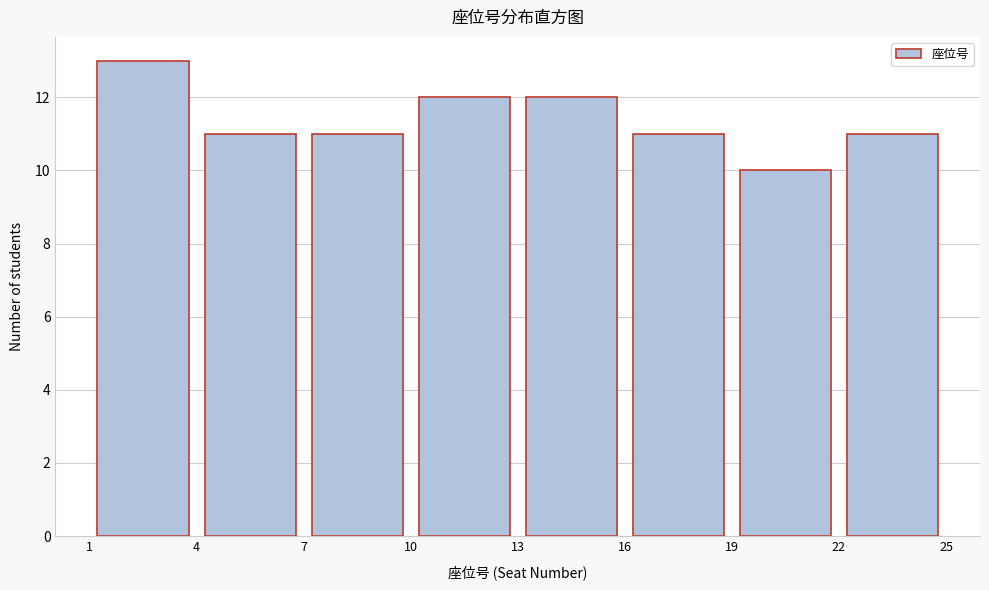

Reading left to right, list every bar in this chart as the range it spans on the x-axis followed by its height. The values are not printed on the chart, so give them approximately, as read against the axis.

1 to 4: 13
4 to 7: 11
7 to 10: 11
10 to 13: 12
13 to 16: 12
16 to 19: 11
19 to 22: 10
22 to 25: 11